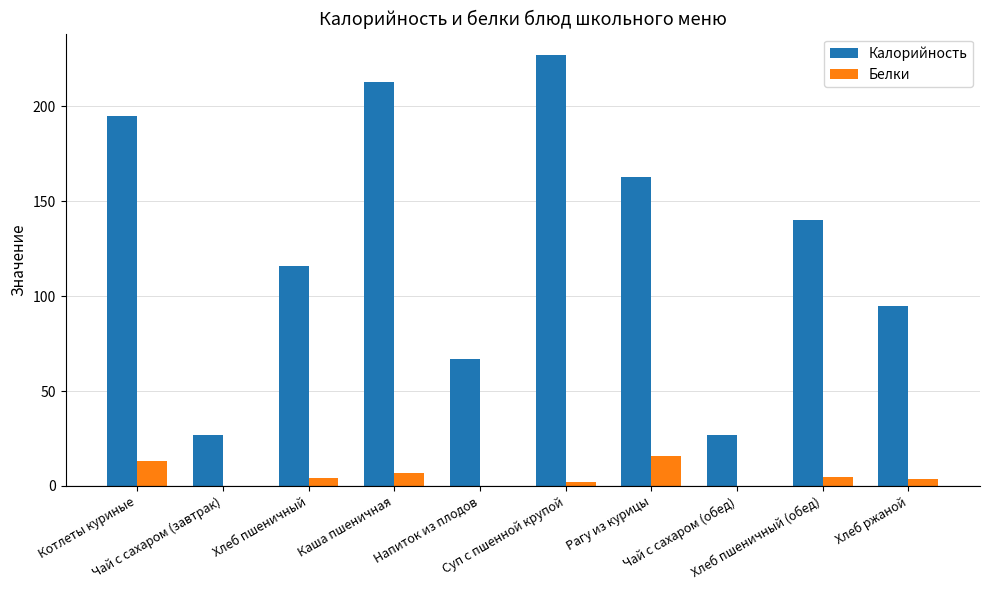

Where does the Белки series first go above 4?

Котлеты куриные